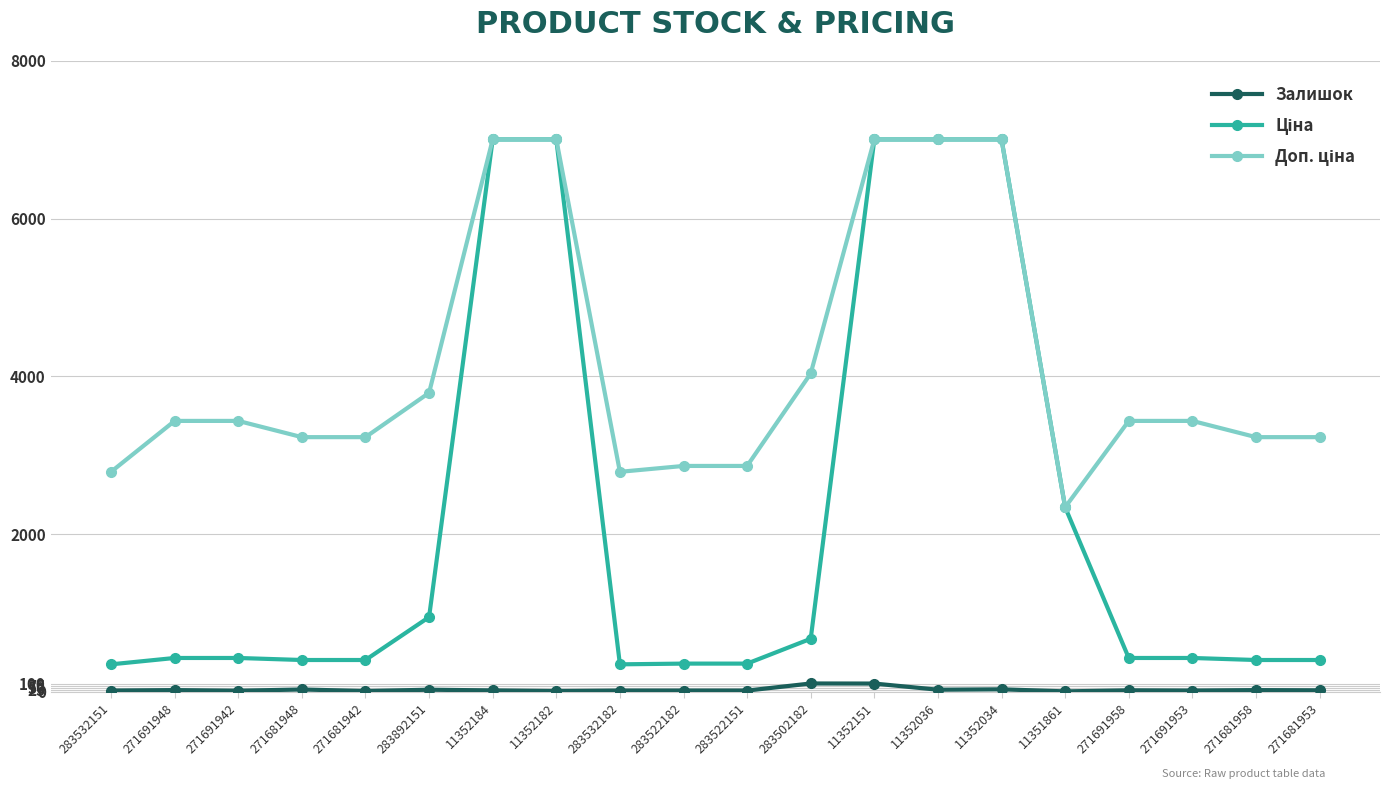

The Залишок series shows 19.0 at 271691958. True or false?

True